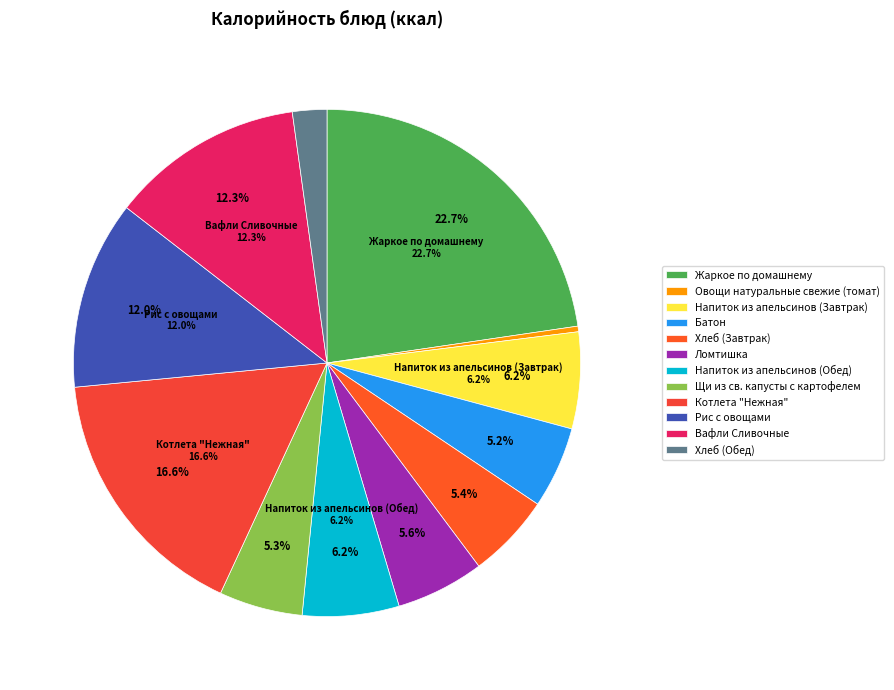

Which slice is the largest?

Жаркое по домашнему